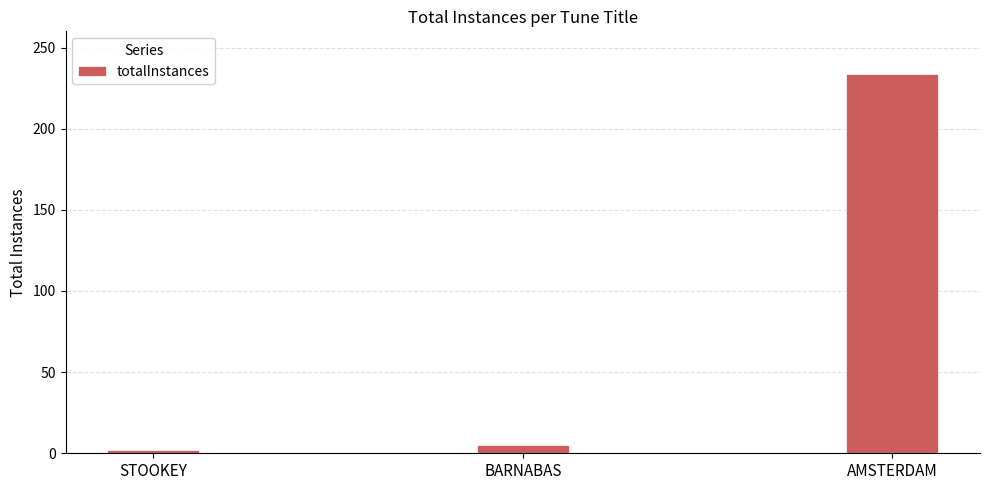

True or false: the data shows 119 at AMSTERDAM.

False